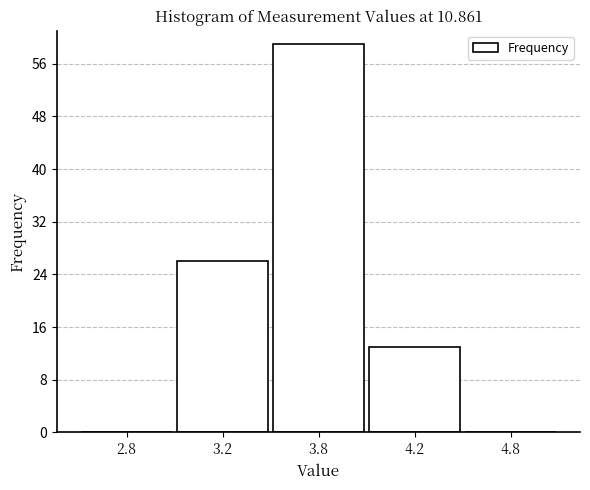

Reading left to right, list all the values displayed in this chart.

2.8=0	3.2=26	3.8=59	4.2=13	4.8=0